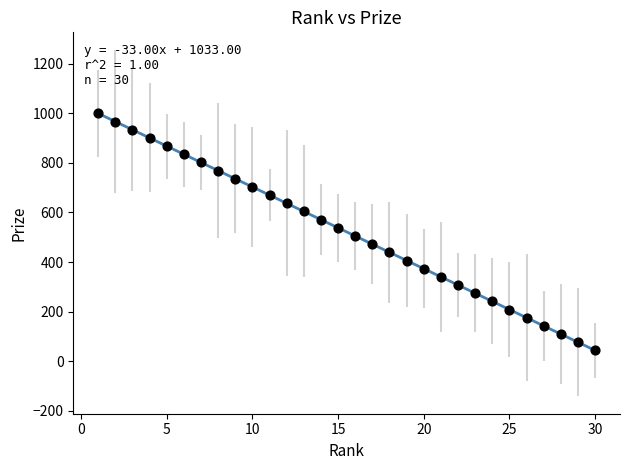

What is the range of X values (max minus min)?

29